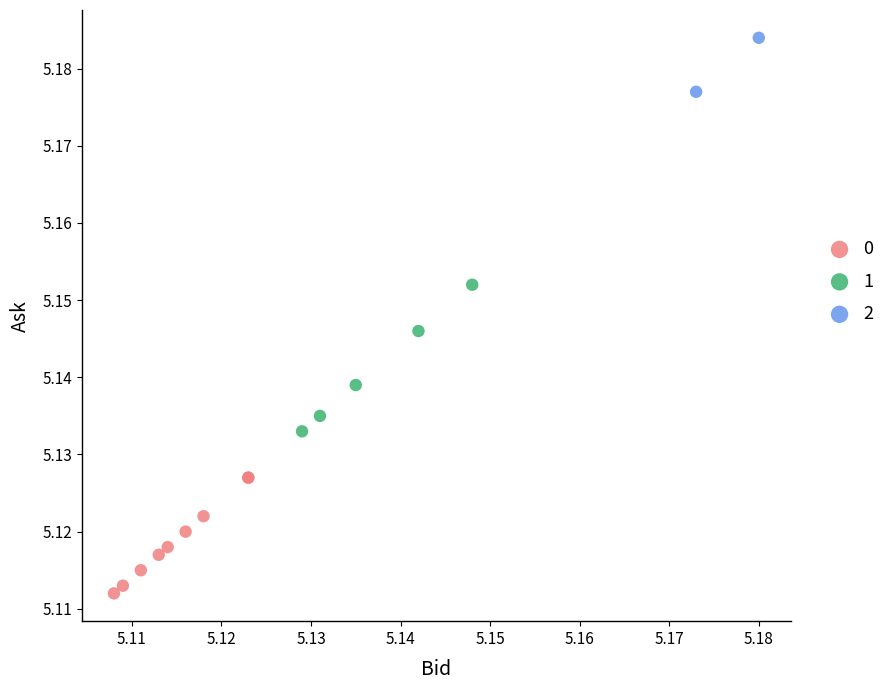

Which series reaches the maximum Y coordinate?

2